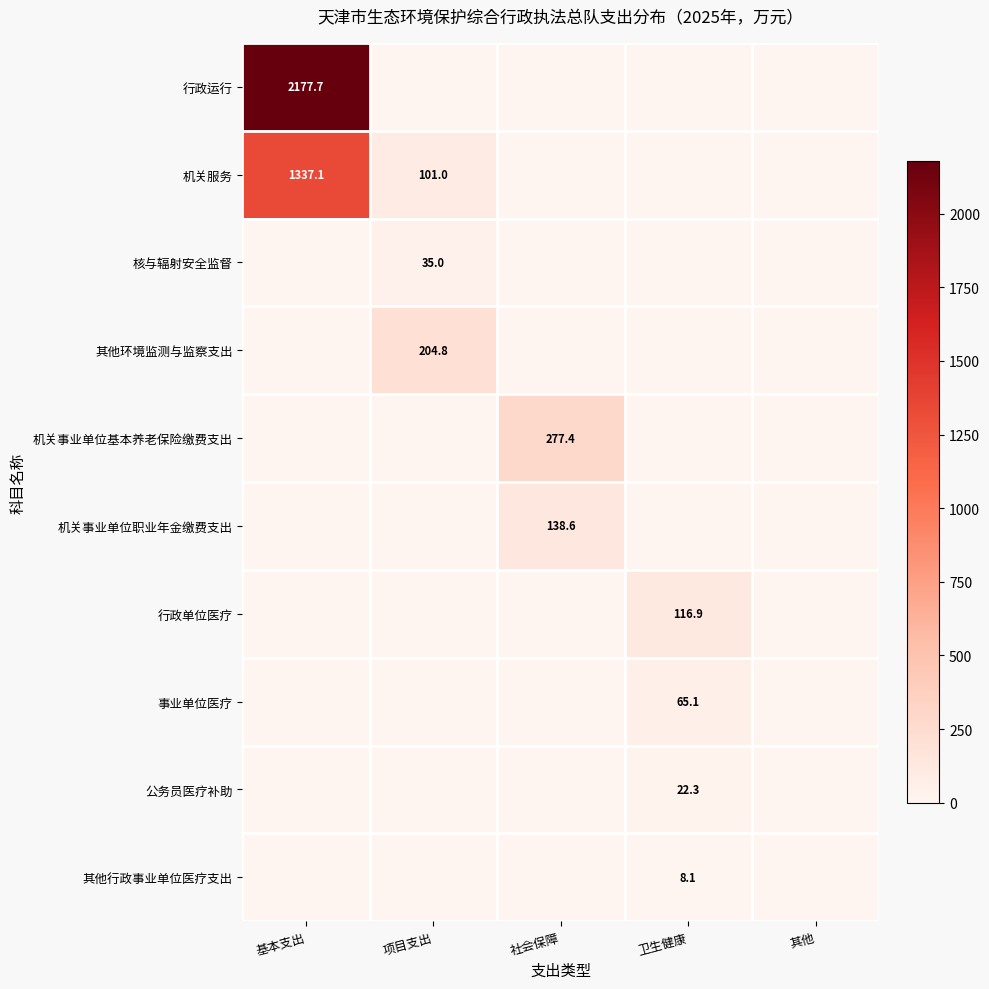

Is it true that 行政单位医疗 equals 36.6 at 卫生健康?

False